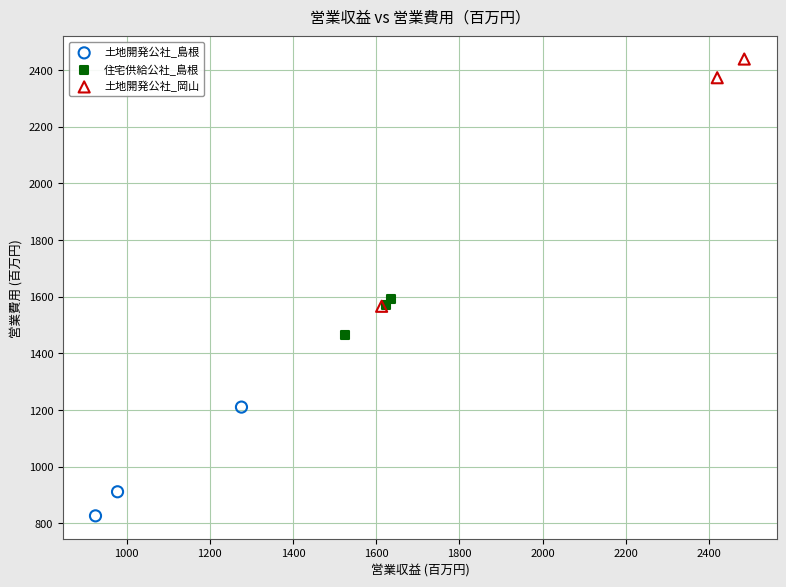

Which series has the largest Y range (max minus min)?

土地開発公社_岡山